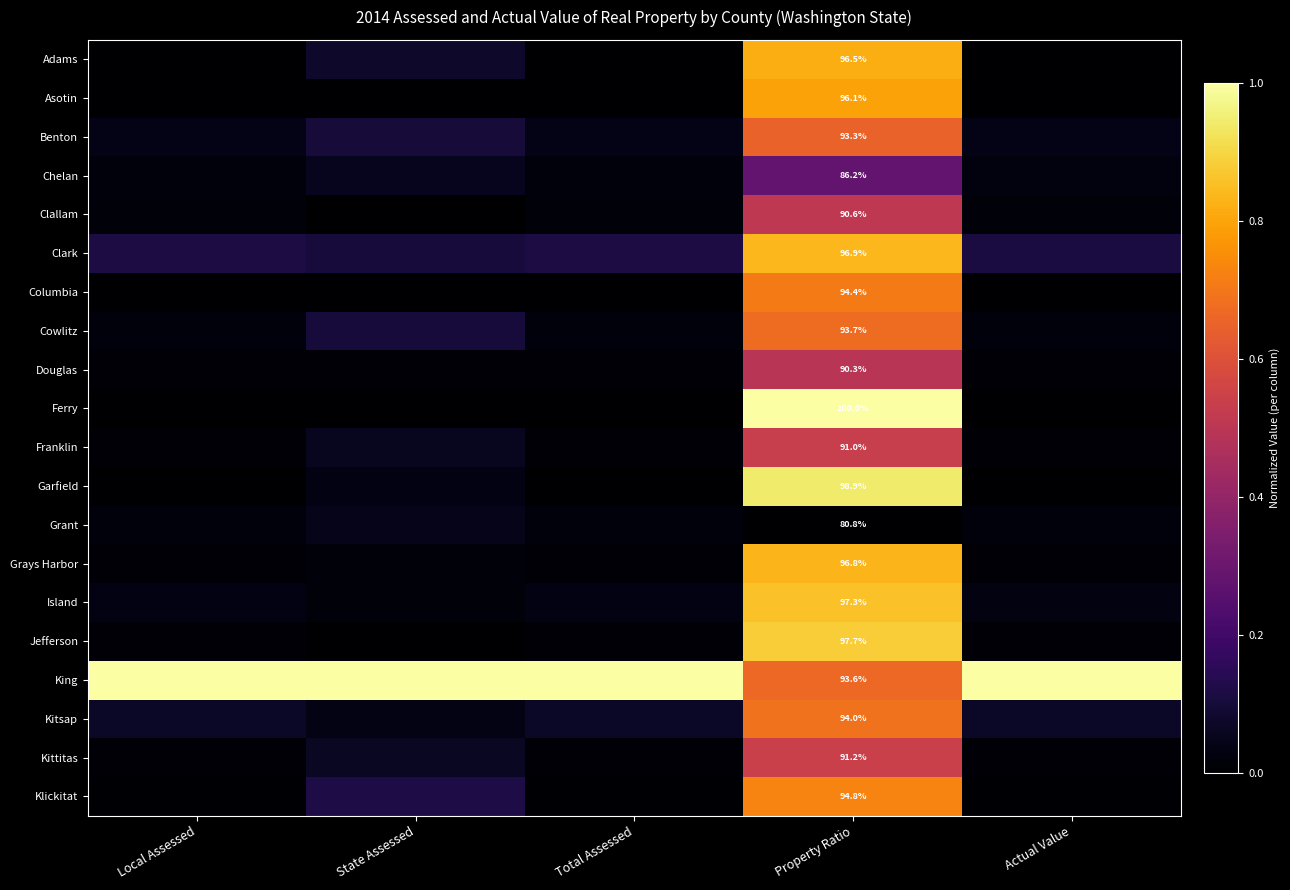

At which category does the chart reach its peak across all series?

Property Ratio